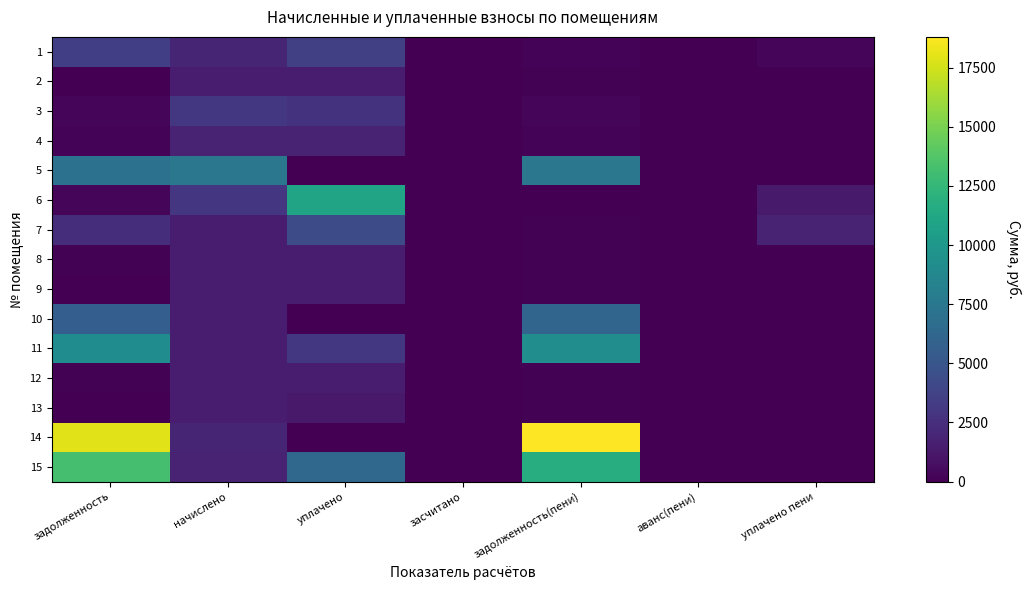

How many series are shown in this chart?

15